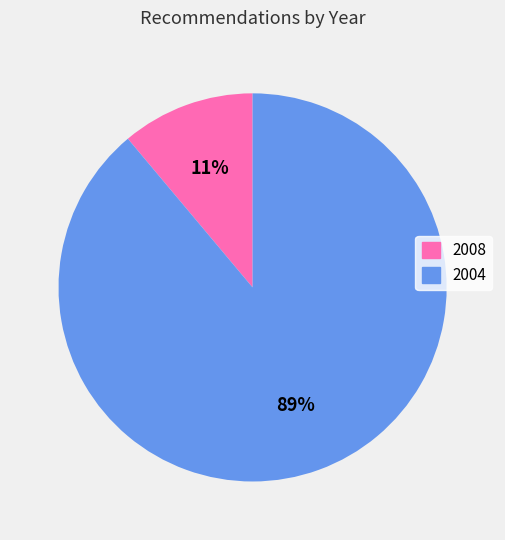

Is there a majority slice in this chart?

Yes